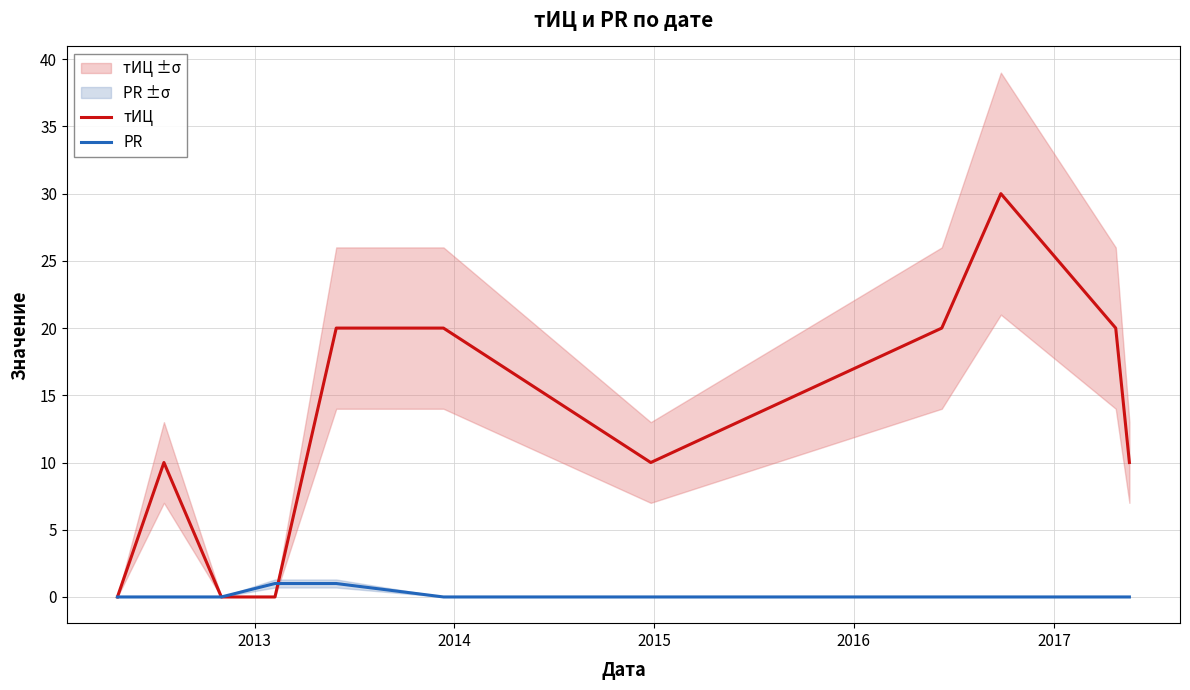

What is the difference between the second highest and second lowest values in the PR series?

1